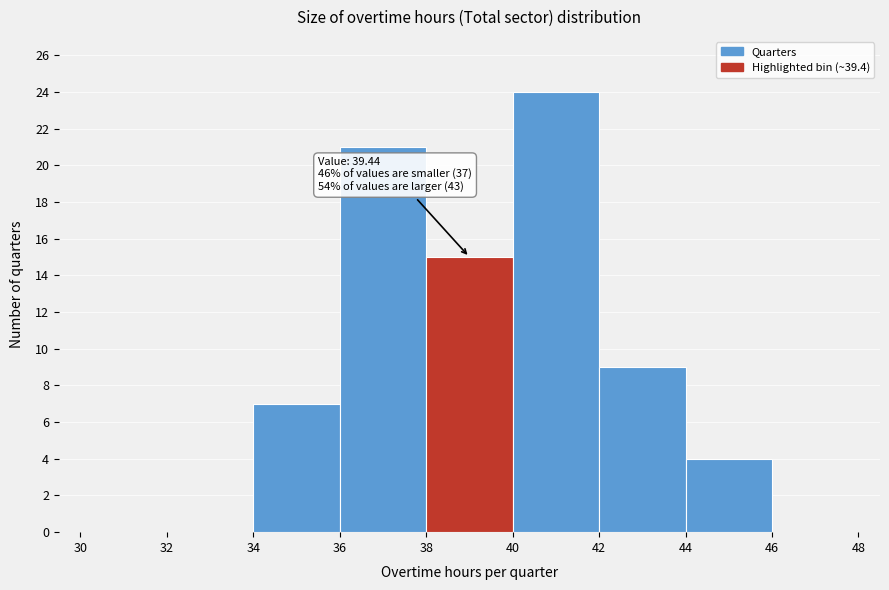

Over which range of the x-axis is the bar tallest?

40 to 42